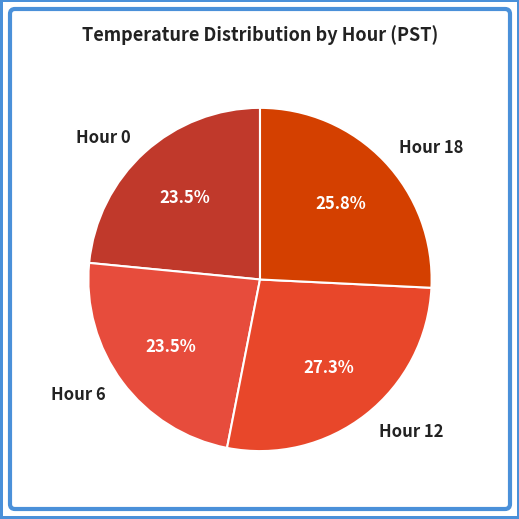

Do Hour 0 and Hour 18 together represent more than half of the pie?

No